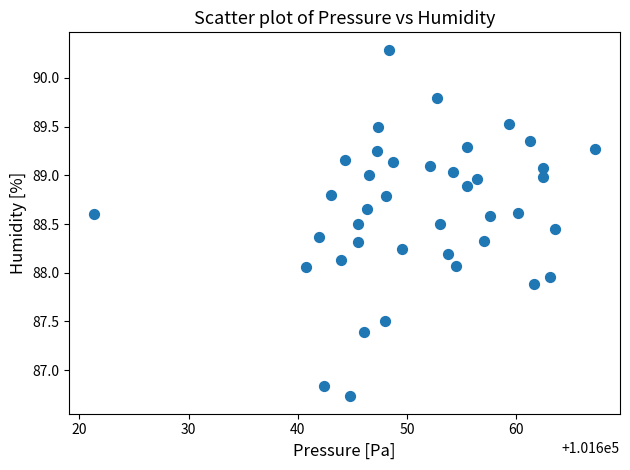

What is the range of Y values (max minus min)?

3.6